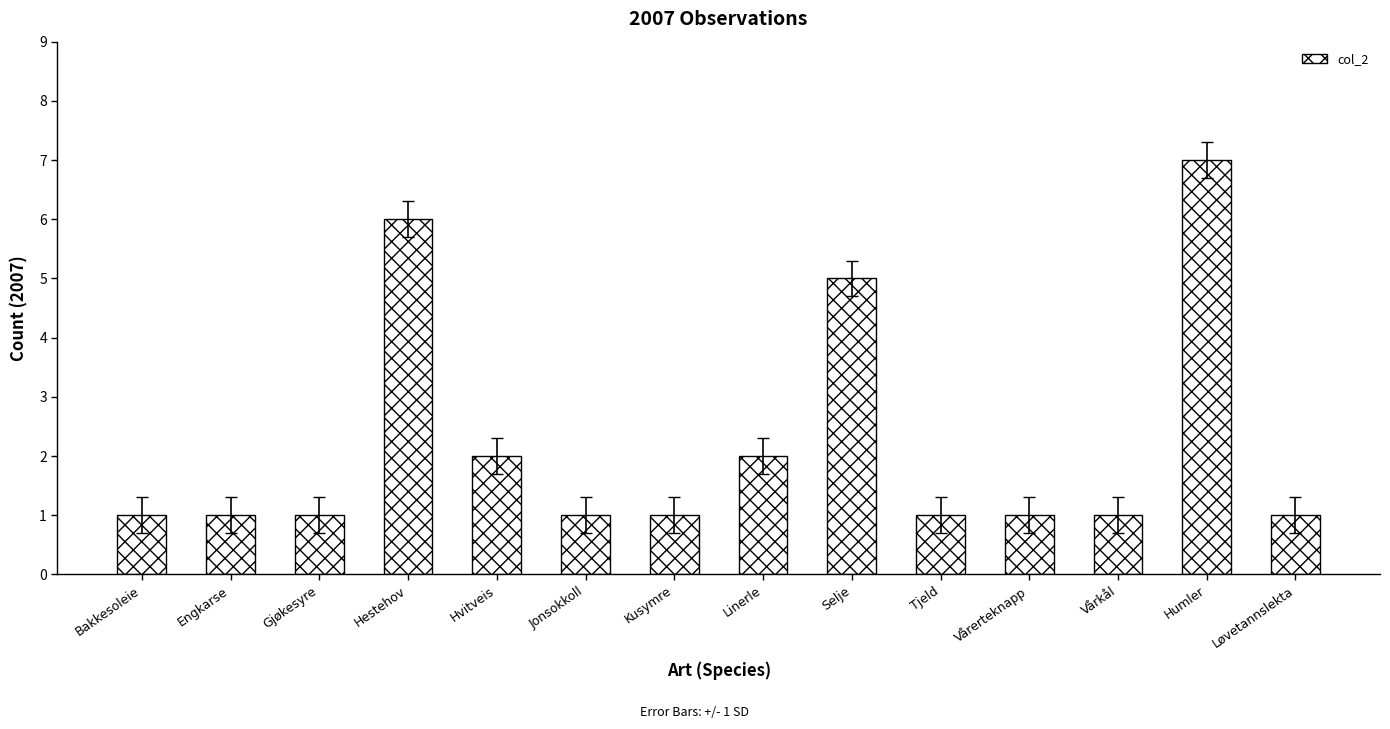

Reading left to right, what are all the values shown in this chart?

1	1	1	6	2	1	1	2	5	1	1	1	7	1